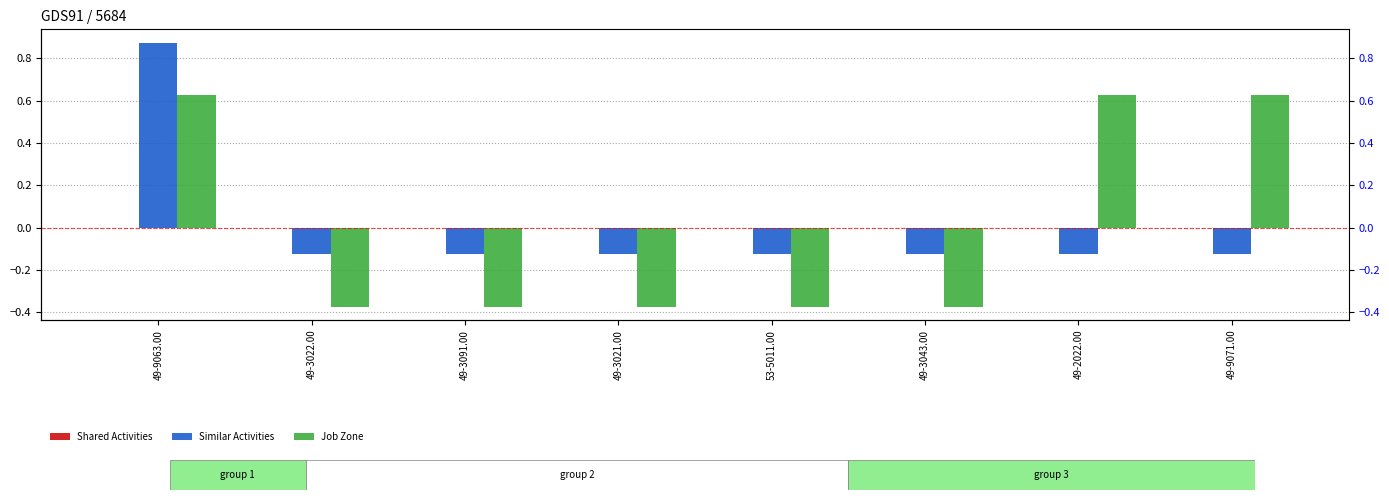

How many distinct data groups are displayed?

3